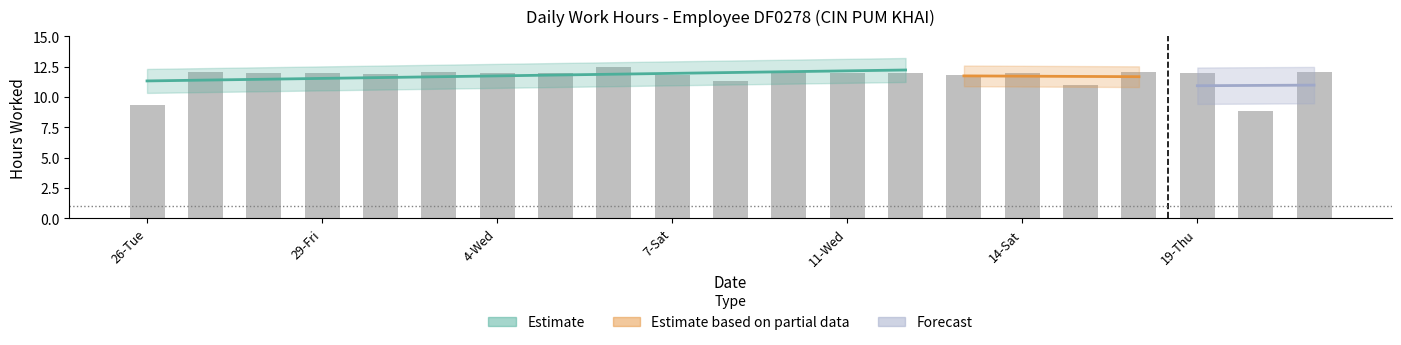

What is the smallest value displayed?

8.8